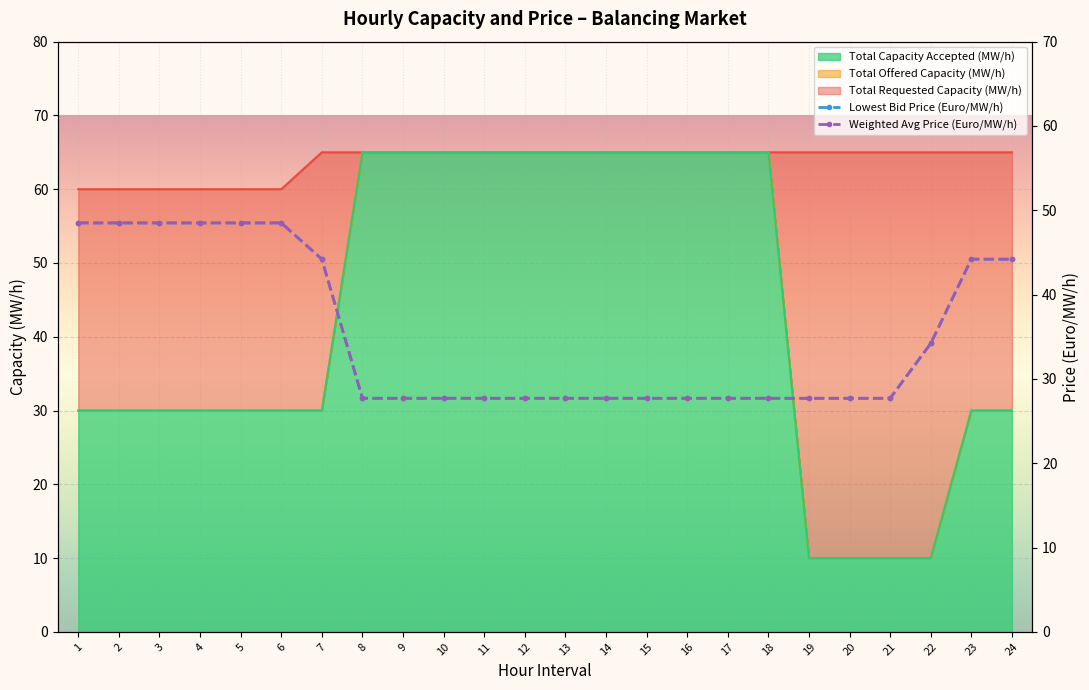

Which series changed the most between 12 and 24?

Lowest Bid Price (Euro/MW/h)